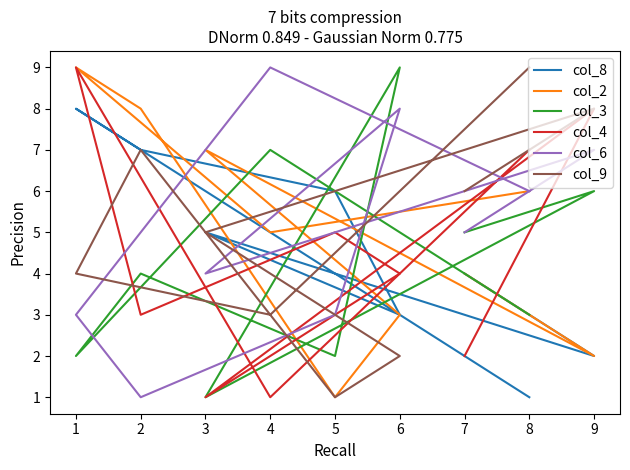

What is the difference between the maximum and second lowest values in the col_4 series?

8